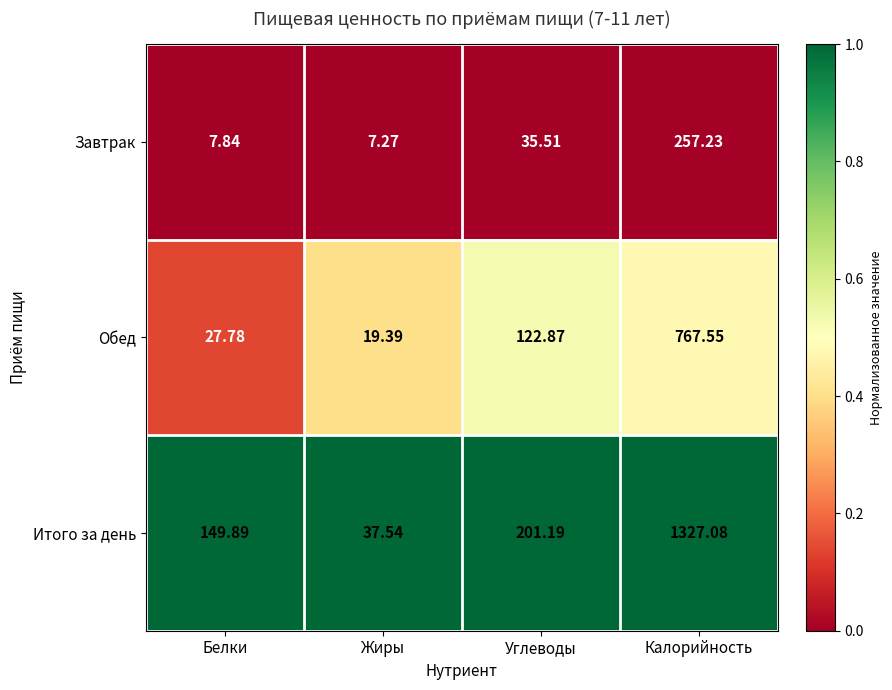

Where does the Обед series first go above 122?

Углеводы